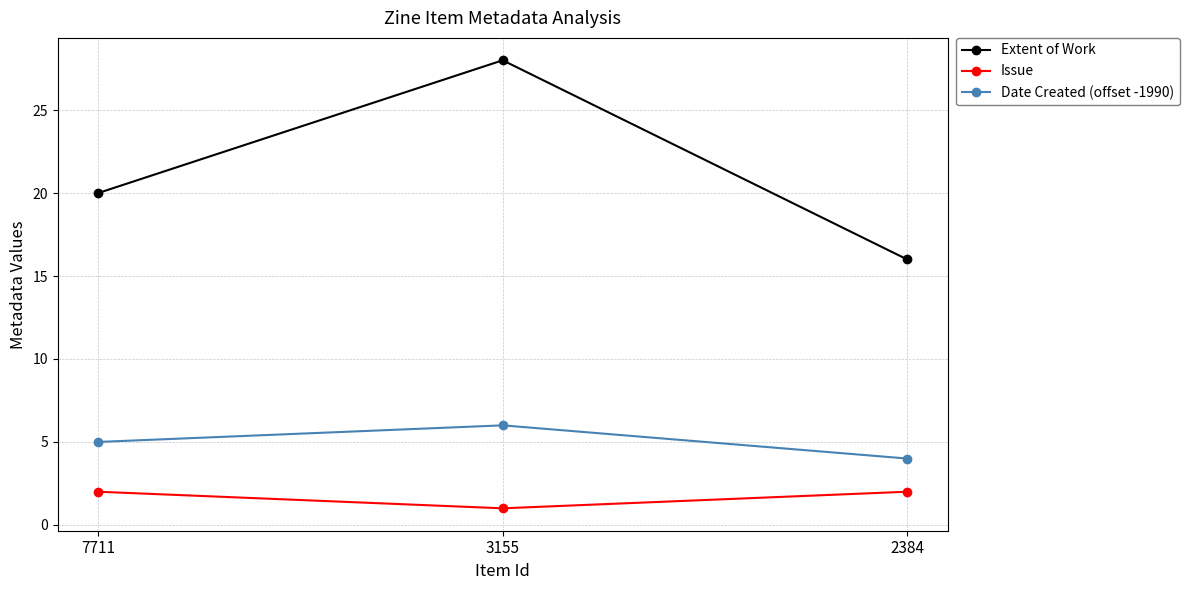

What is the minimum value for Extent of Work?

16